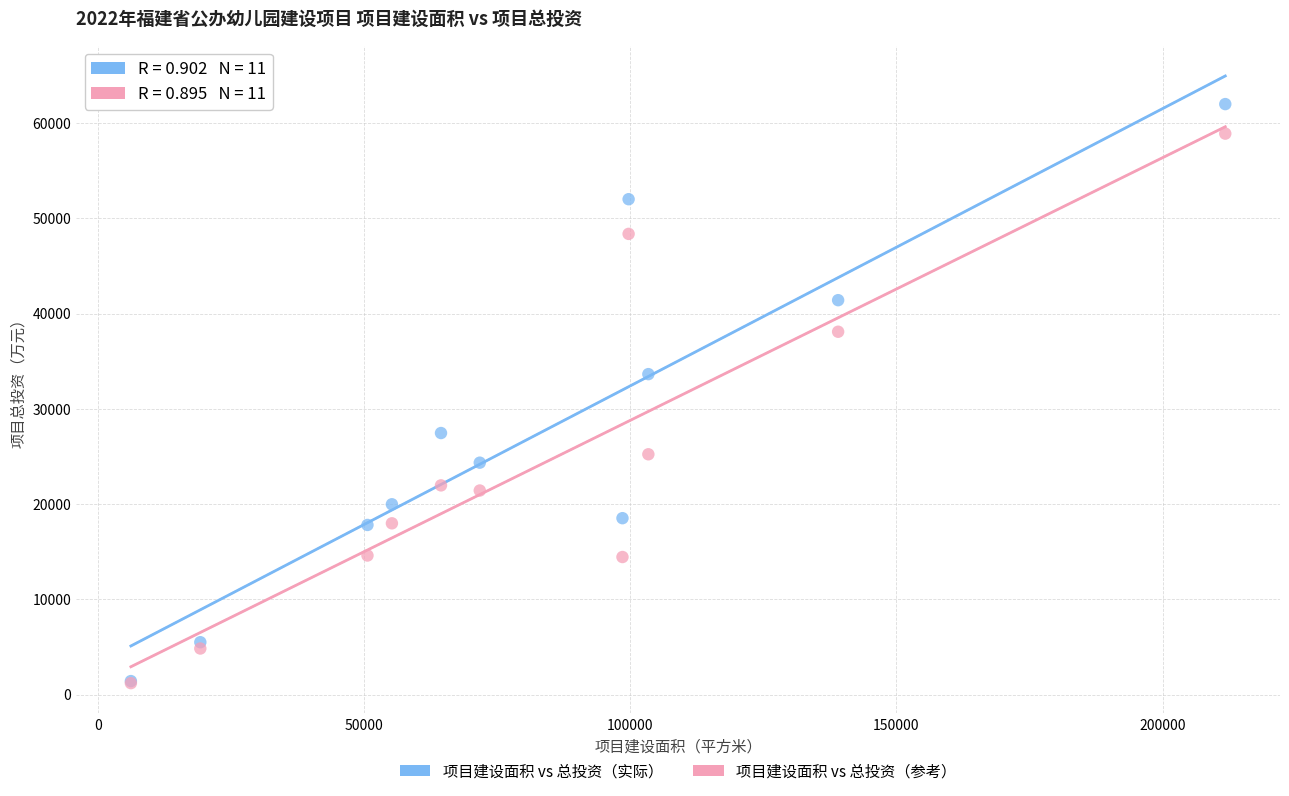

In the 项目建设面积 vs 总投资（实际） series, what Y value is closest to 31701?

33638.9